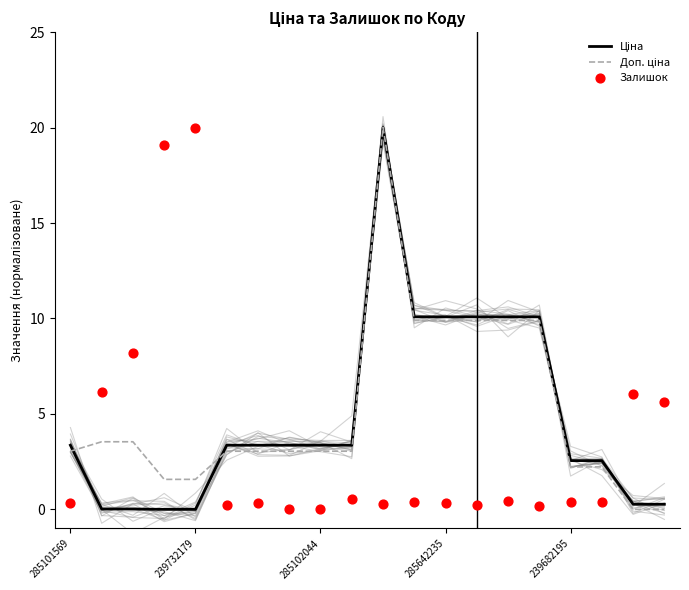

Which series has the largest total across all categories?

Доп. ціна